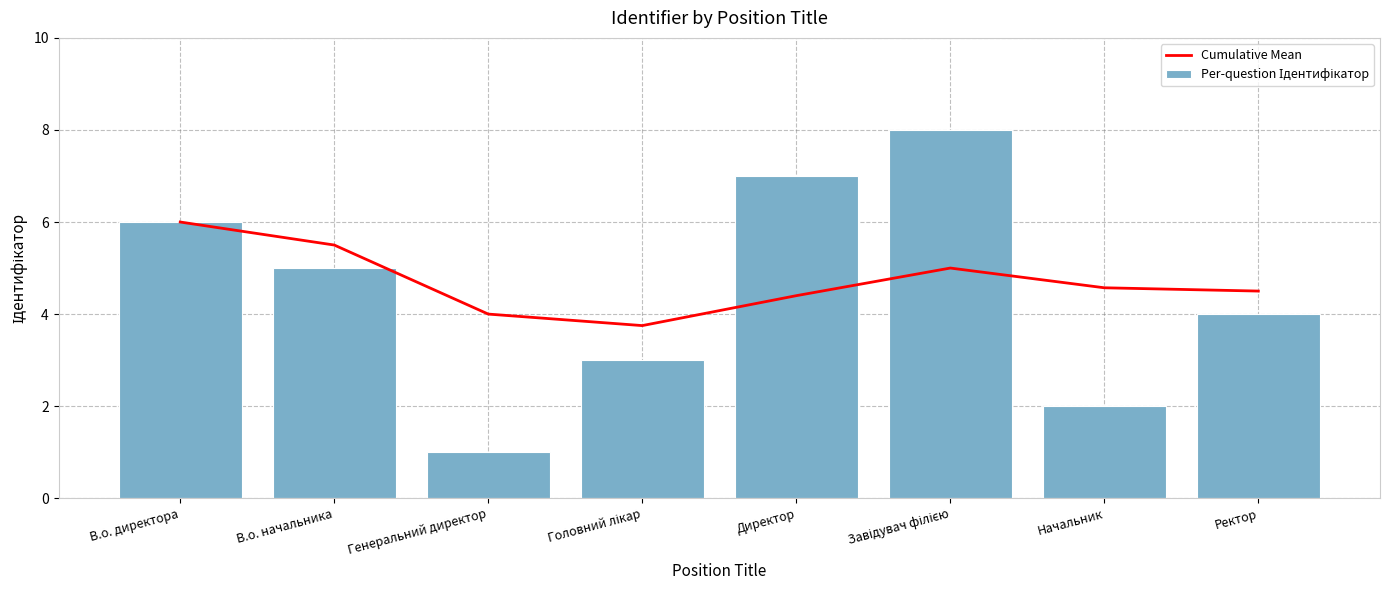

How many groups of bars are there?

8